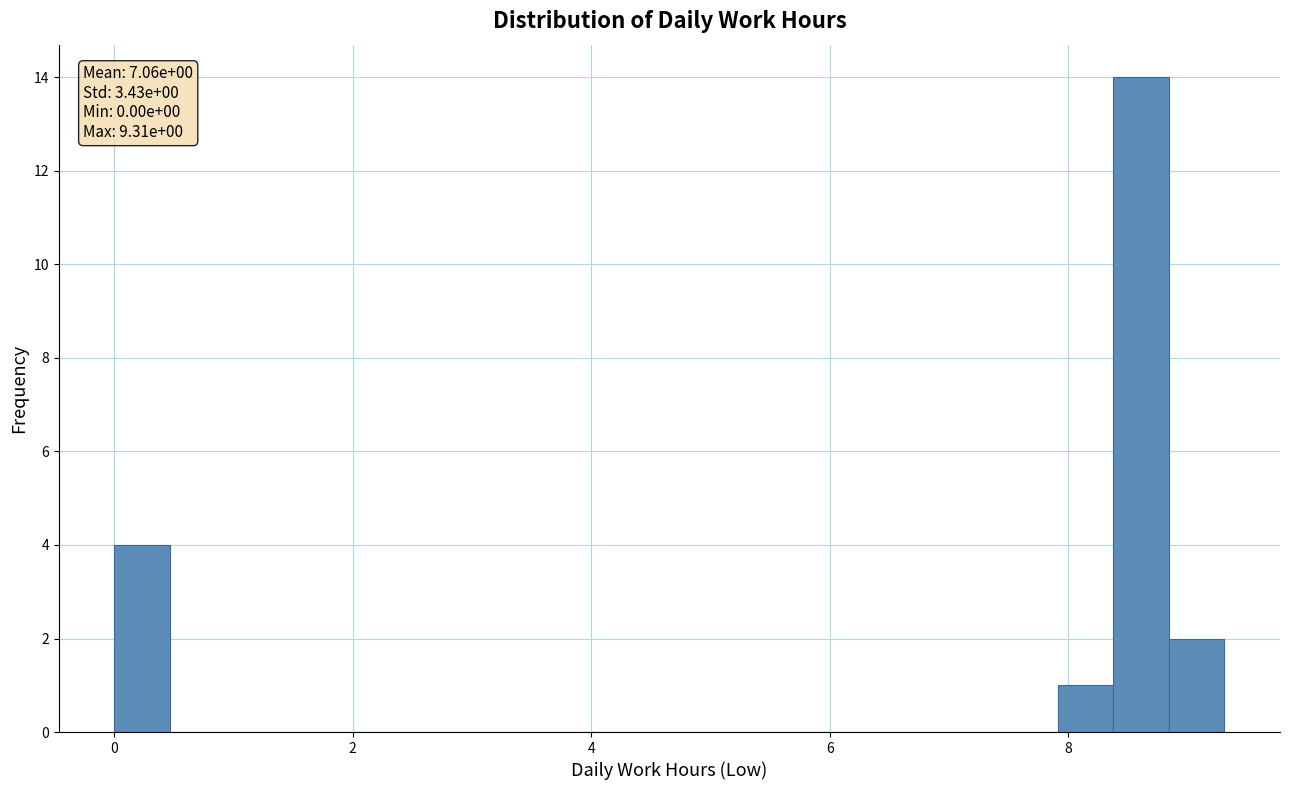

Around what value on the x-axis is the tallest bar? Give the approximate position of its centre, as read against the axis.

8.6